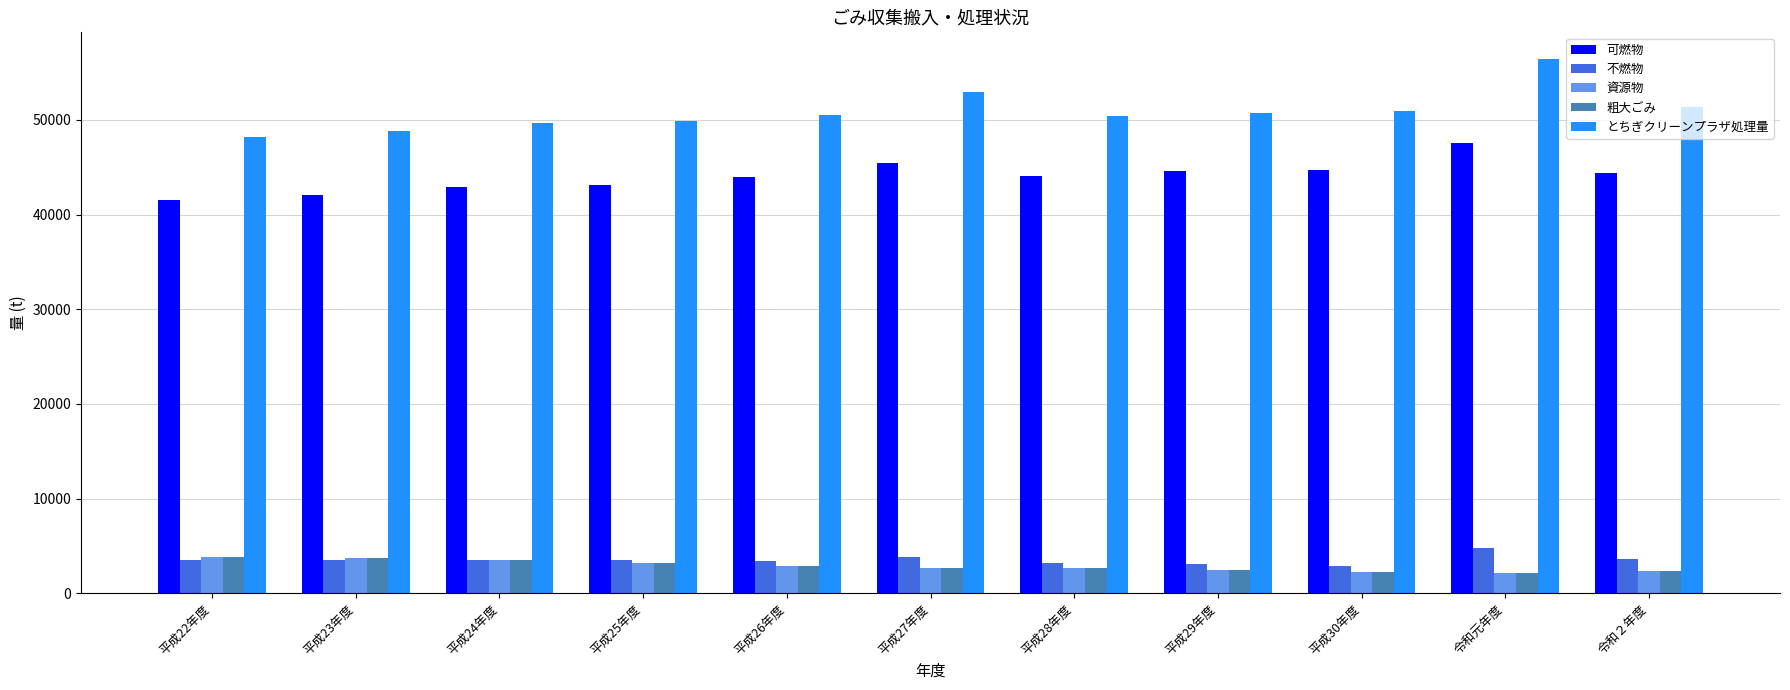

What is the sum of all 粗大ごみ values?

31651